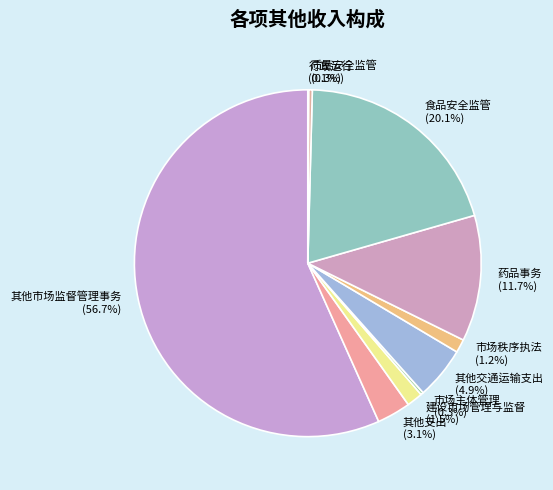

Which has a higher value, 其他支出 or 质量安全监管?

其他支出